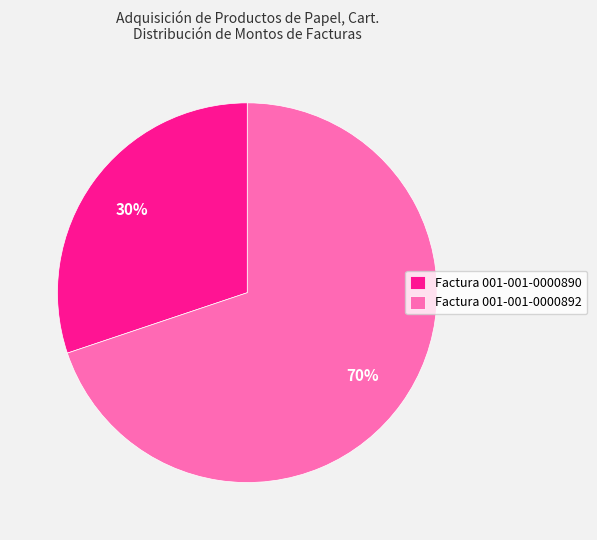

Count the number of slices in the pie.

2